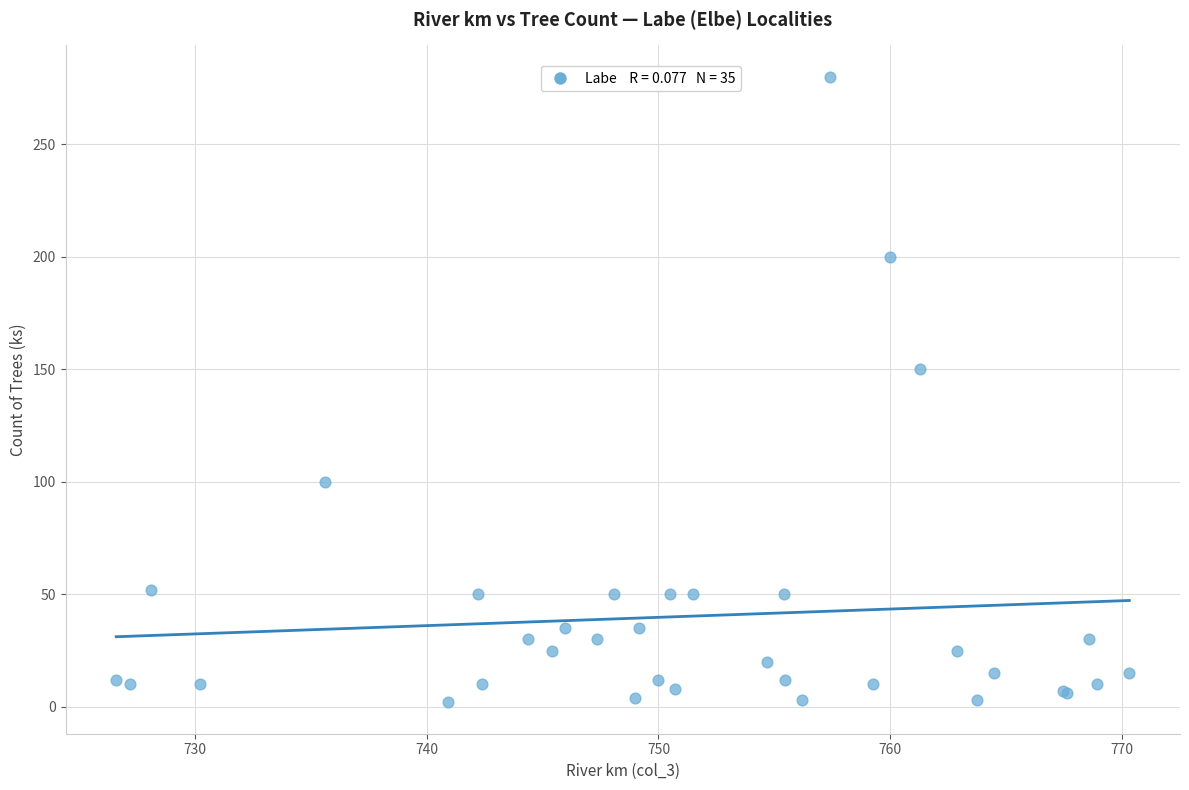

What Y value in the scatter plot is closest to 141?

150